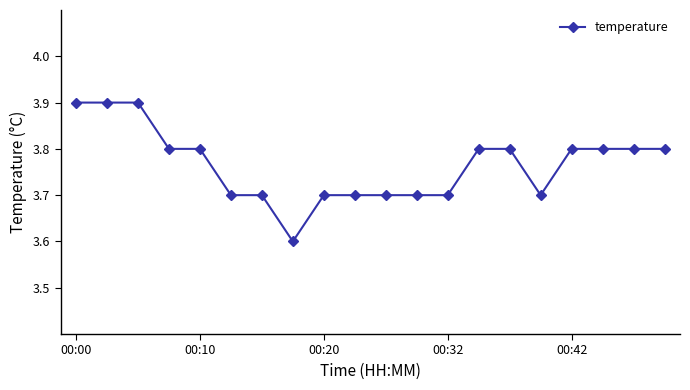

What is the maximum value shown in the chart?

3.9